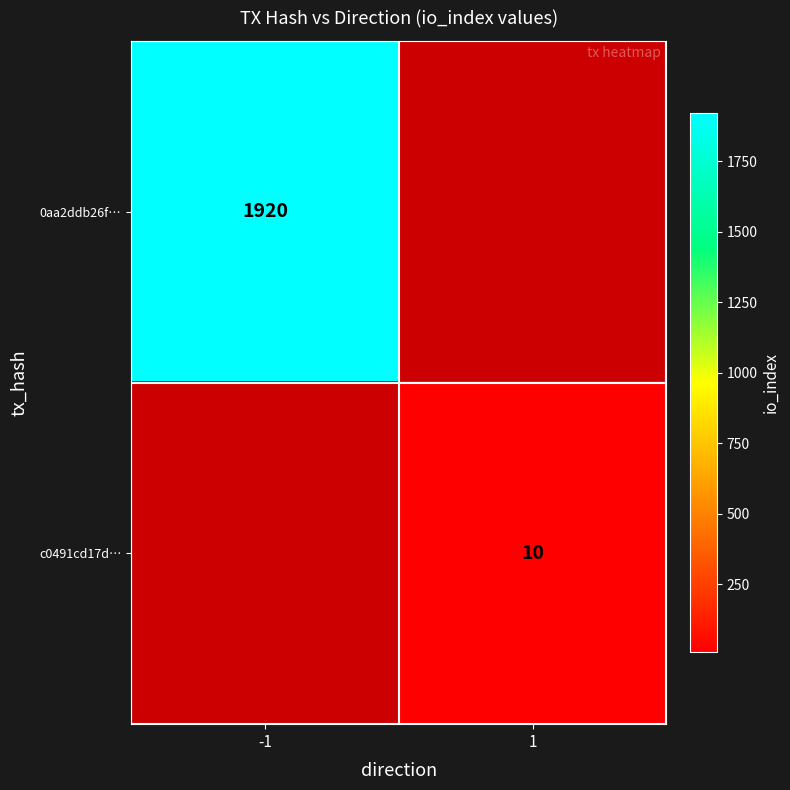

The c0491cd17d… series shows 10 at 1. True or false?

True